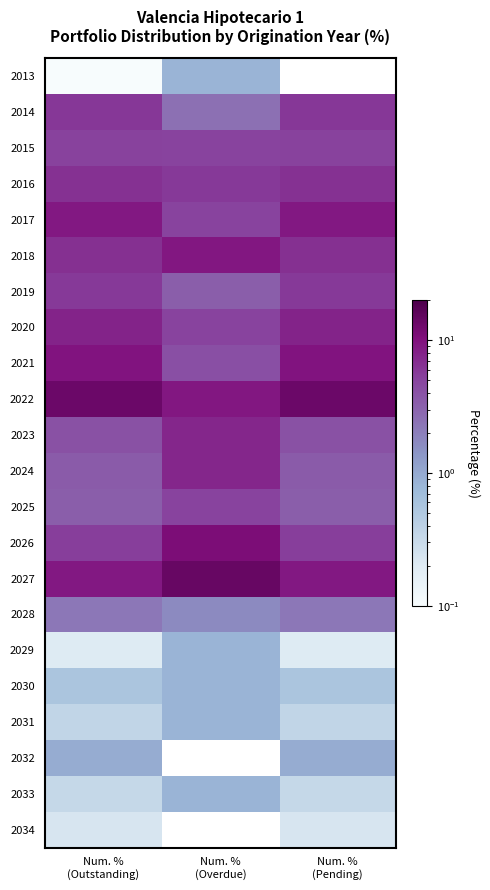

At which category is the sum across all series the highest?

Num. %
(Outstanding)